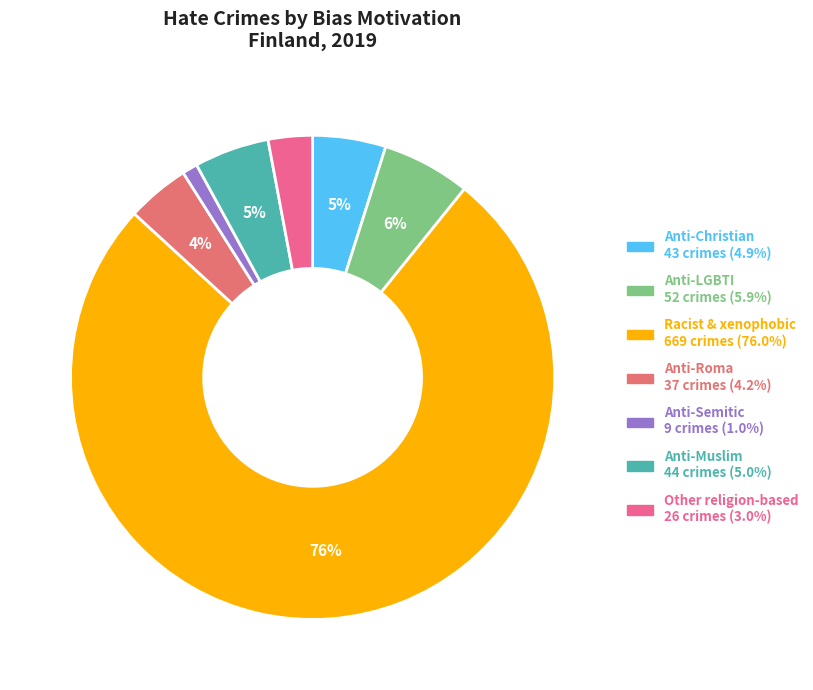

Does Other religion-based represent more than half of the total?

No